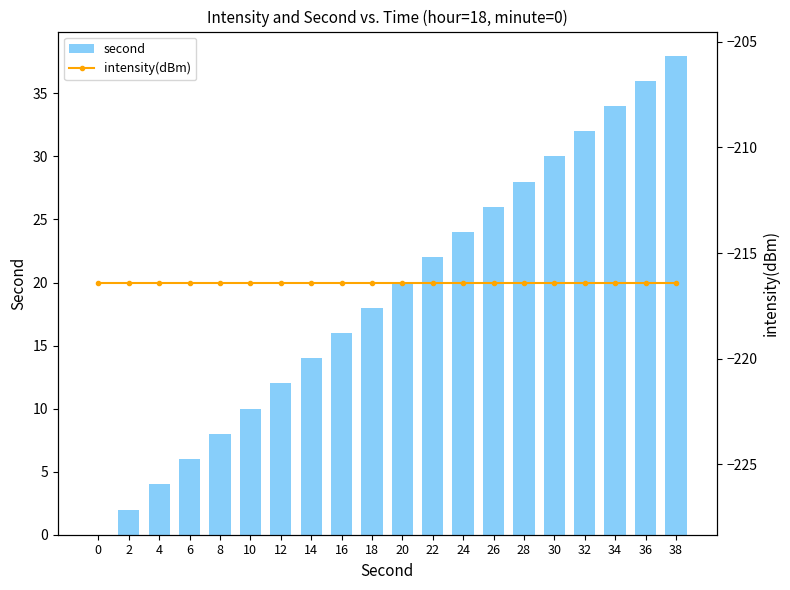

Is it true that intensity(dBm) equals -216.4 at 10?

True